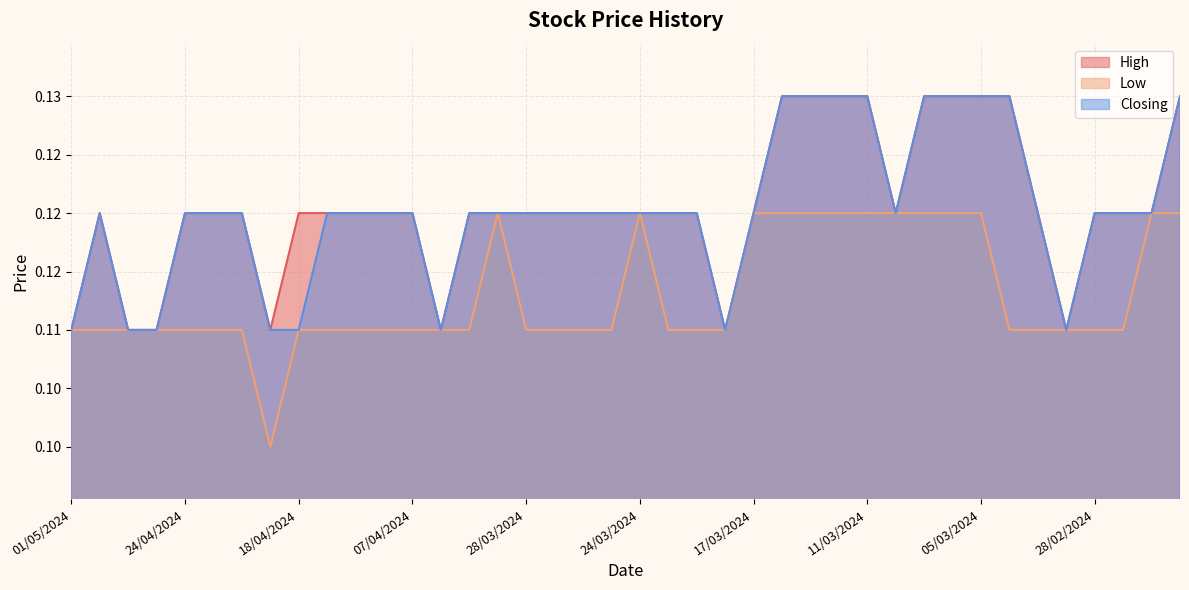

What is the label of the 36th point from the right?

24/04/2024